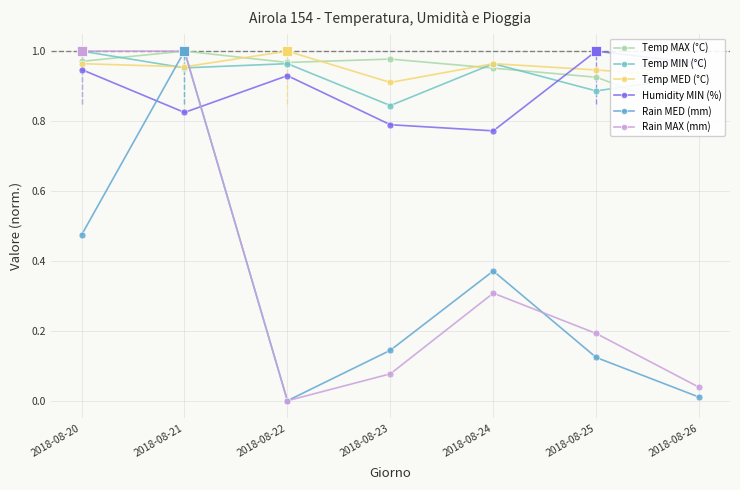

What is the greatest value displayed?

1.0